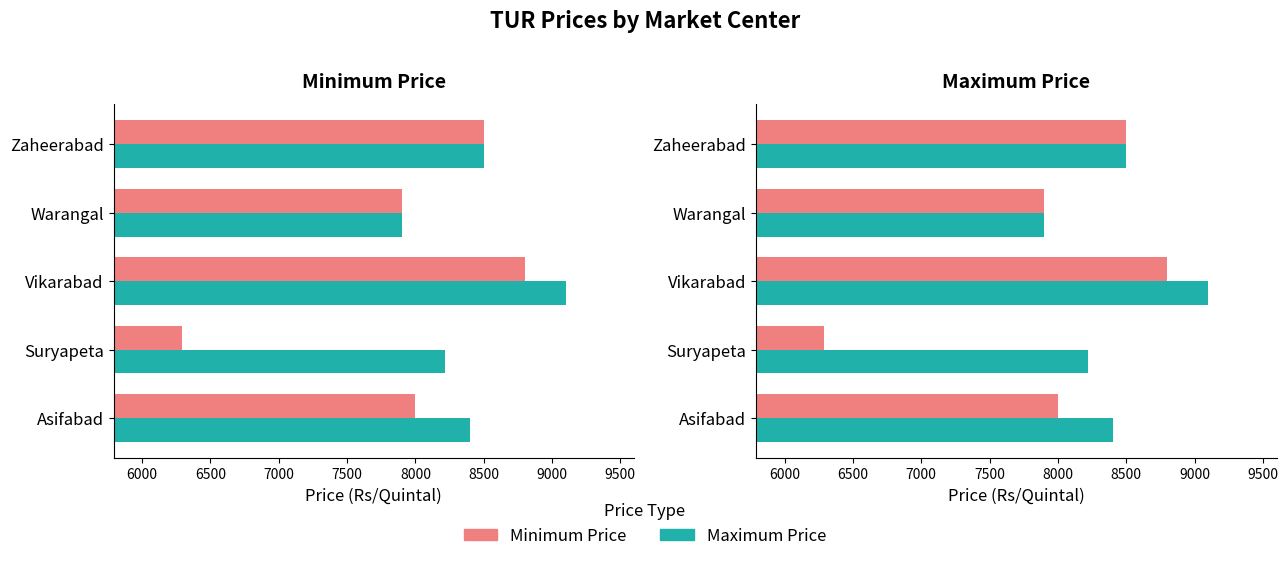

At how many categories does at least one series exceed 8661?

1